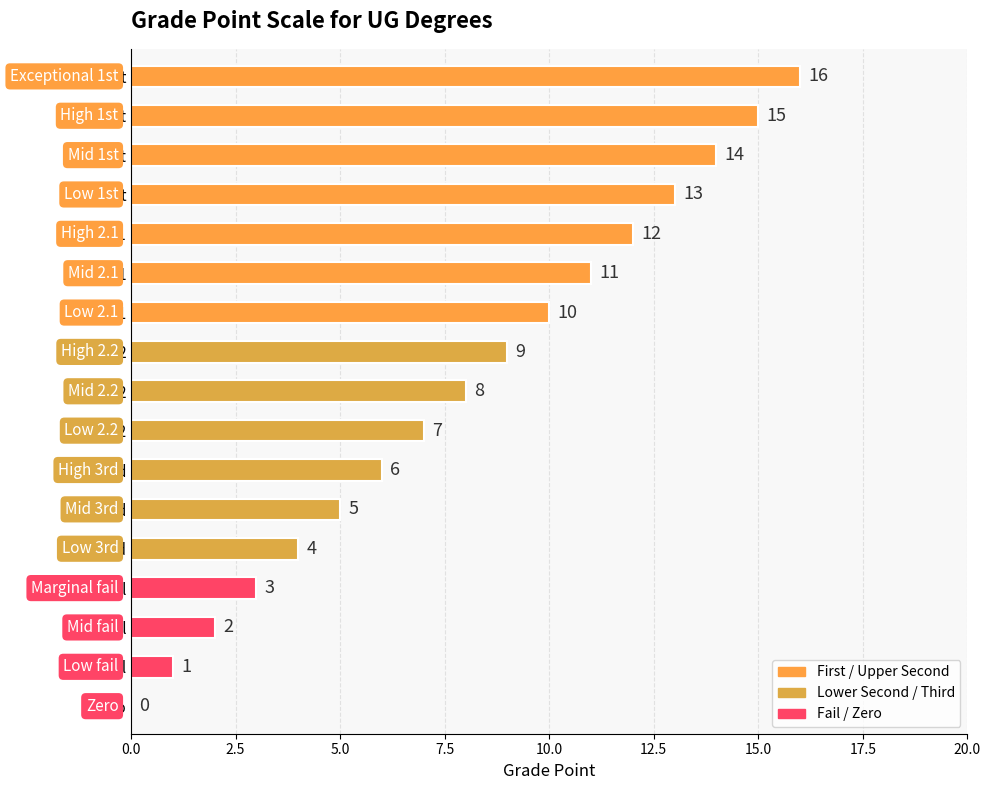

The value at Zero is 0. True or false?

True